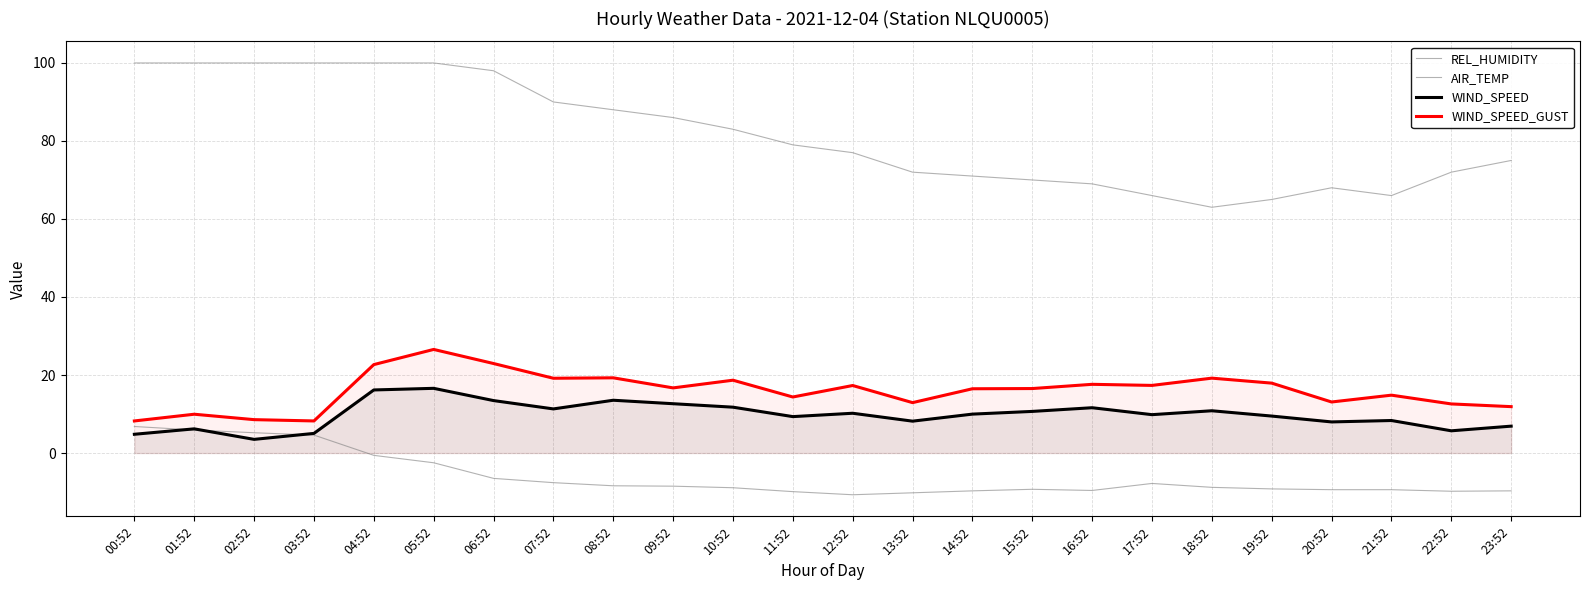

How many lines are shown in the chart?

4